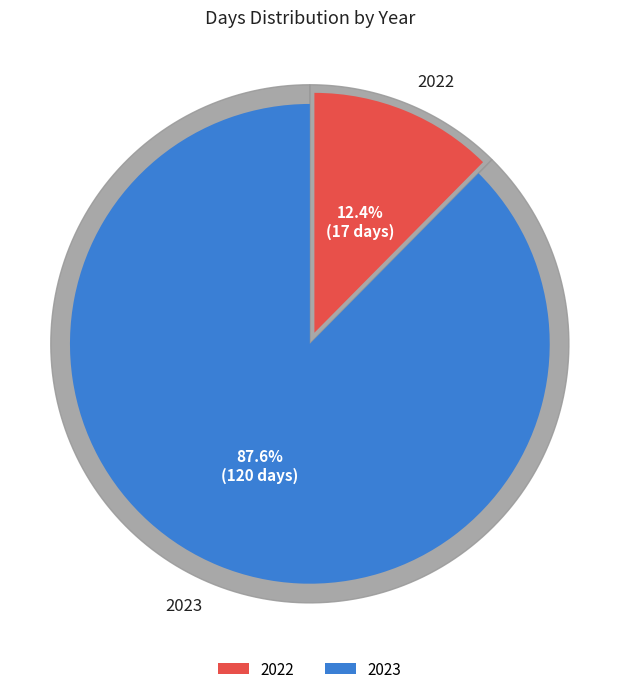

Which has a higher value, 2023 or 2022?

2023